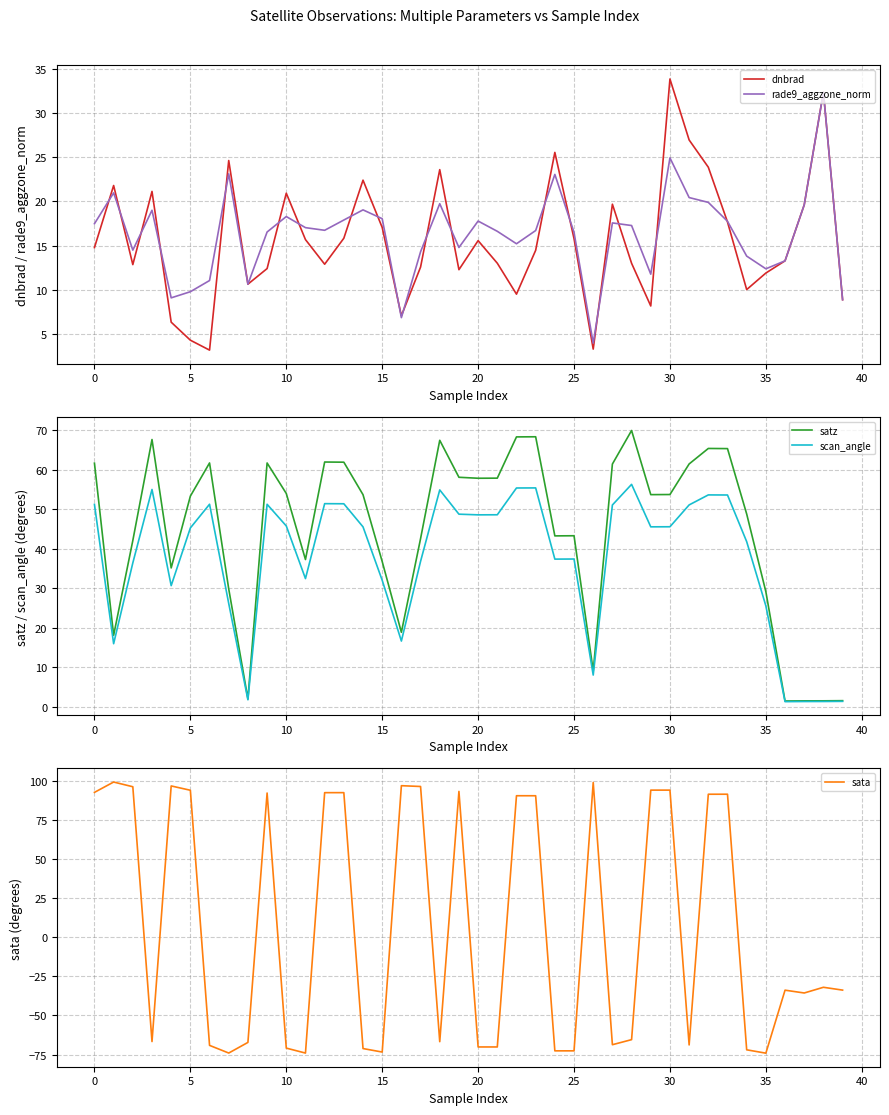

Between 20 and 19, which is larger?

20